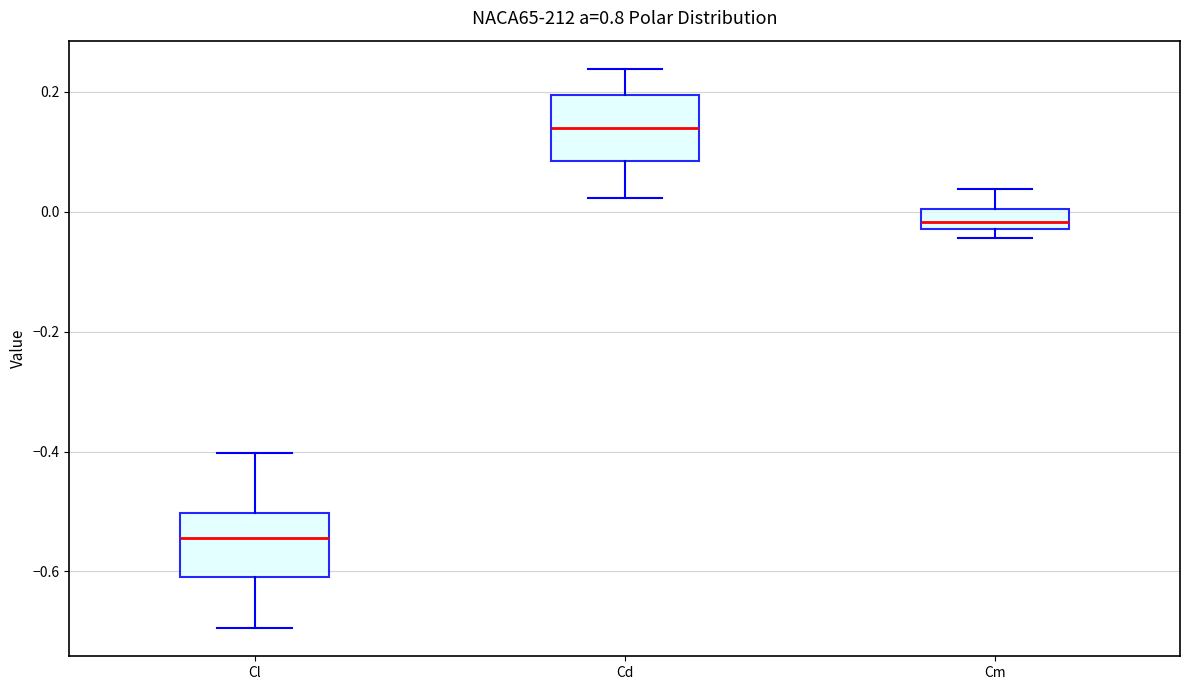

Which box has the lowest median line?

Cl